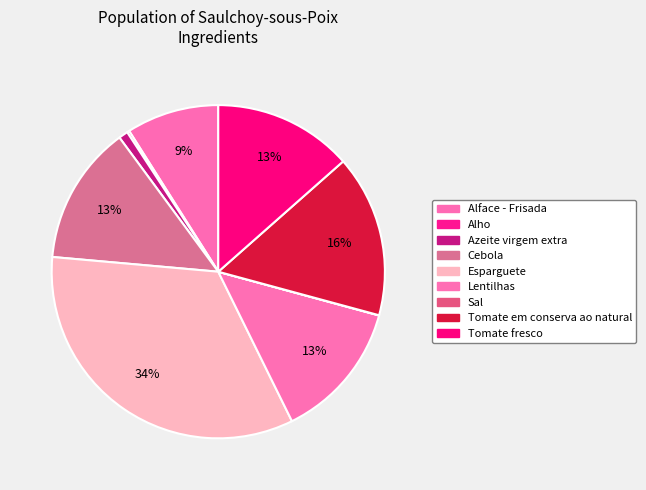

To the nearest percent, what portion does Alface - Frisada represent?

9%